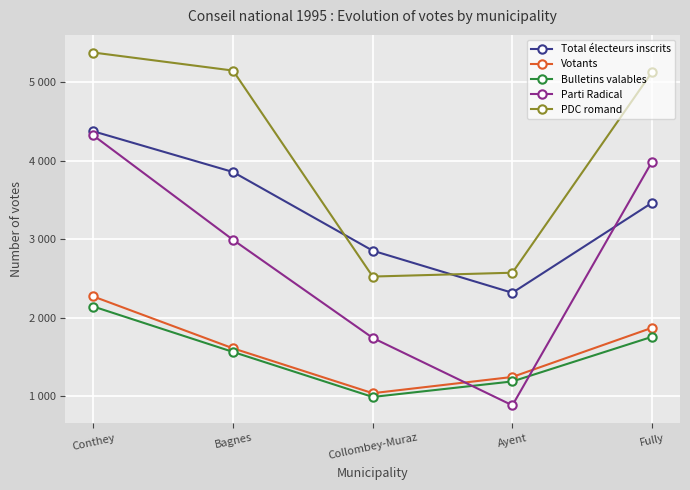

The Bulletins valables series shows 830 at Bagnes. True or false?

False